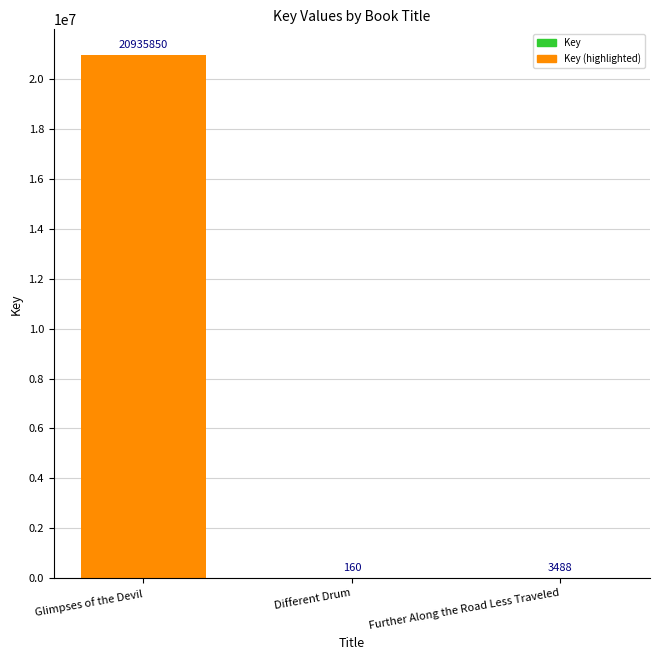

Which category has the highest value across all series?

Glimpses of the Devil